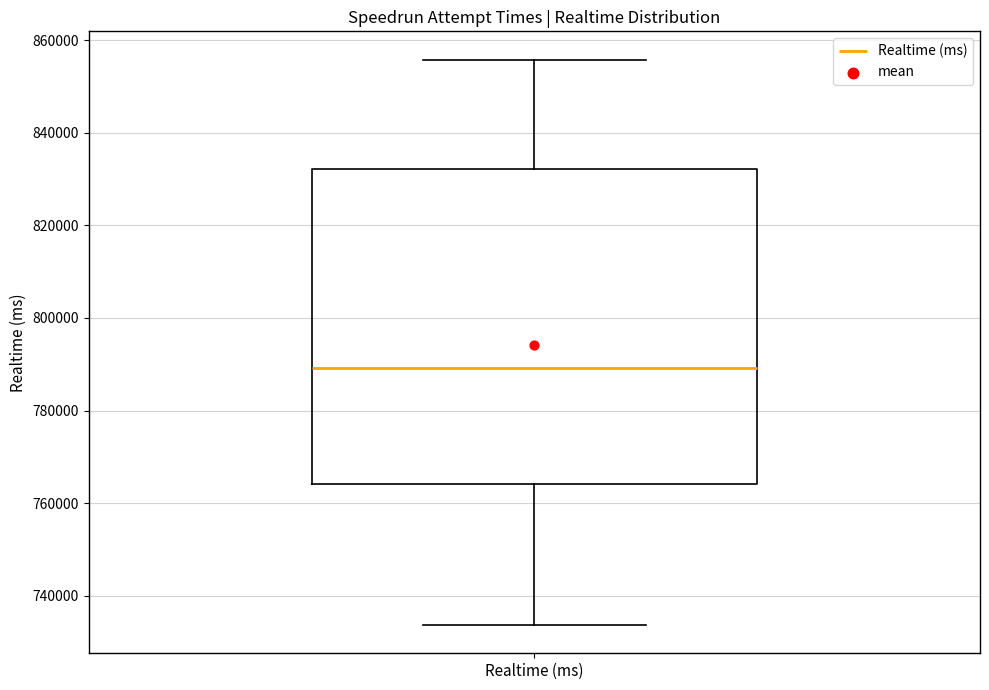

Read this box plot against the y-axis: the position of the median line, the range covered by the box, and the ends of both whiskers. The values are not printed on the chart, so give them approximately, as read against the axis.

median 790000, box 764000 to 832000, whiskers 734000 to 856000